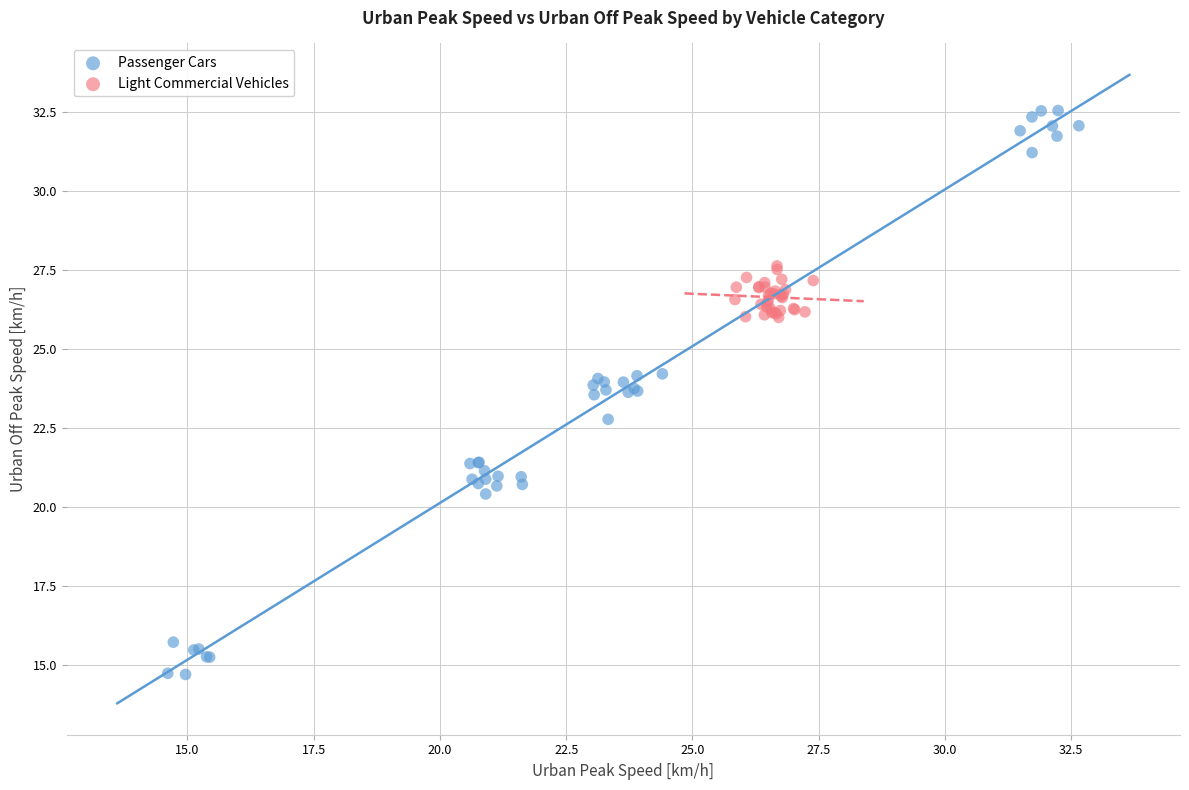

Which series has the largest Y range (max minus min)?

Passenger Cars